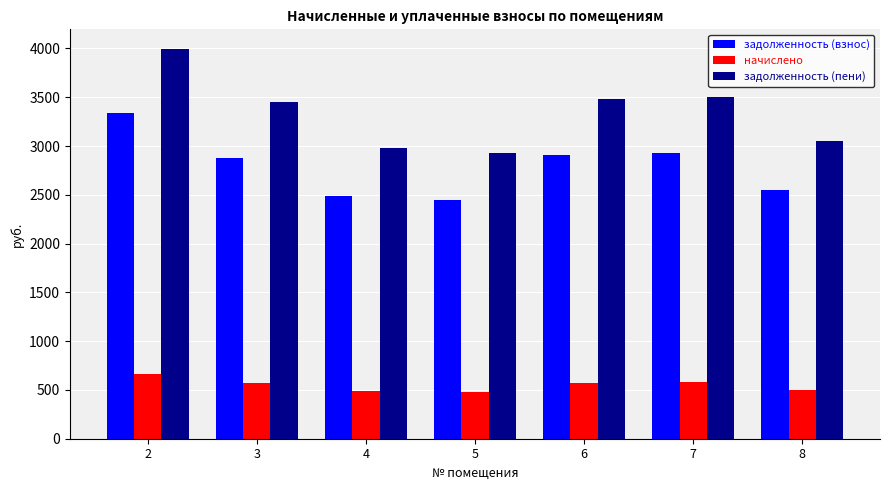

The value of задолженность (взнос) at 2 is 3337.6. True or false?

True